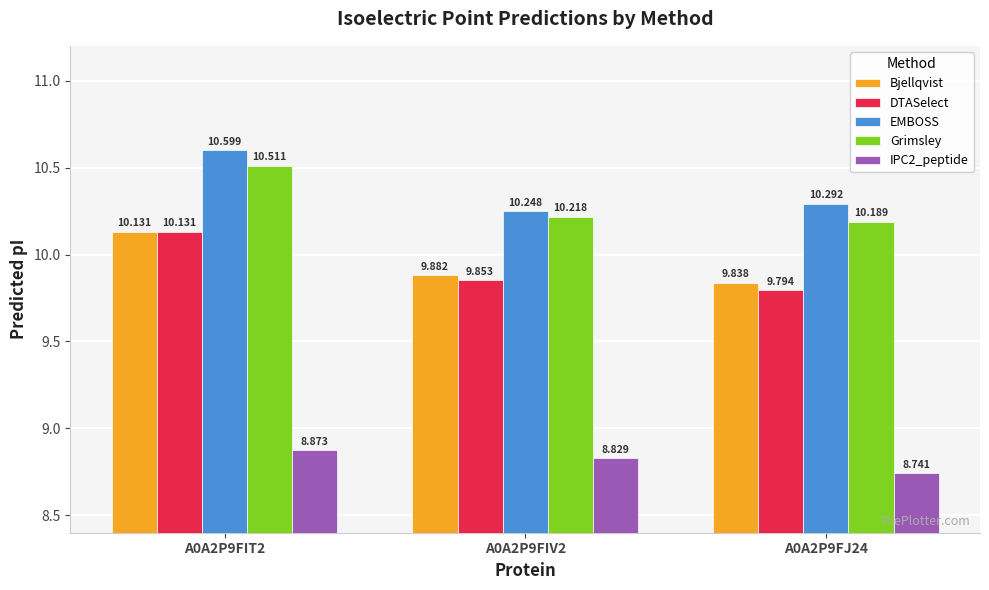

What is the label of the 2nd bar from the left?

A0A2P9FIV2